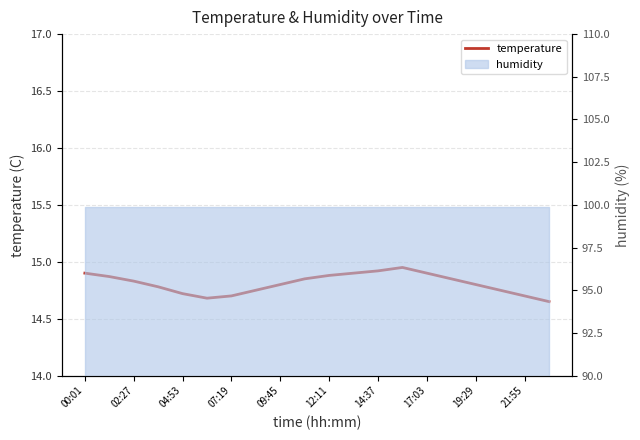

How many interior local peaks (higher than both neighbors) does the data have?

1